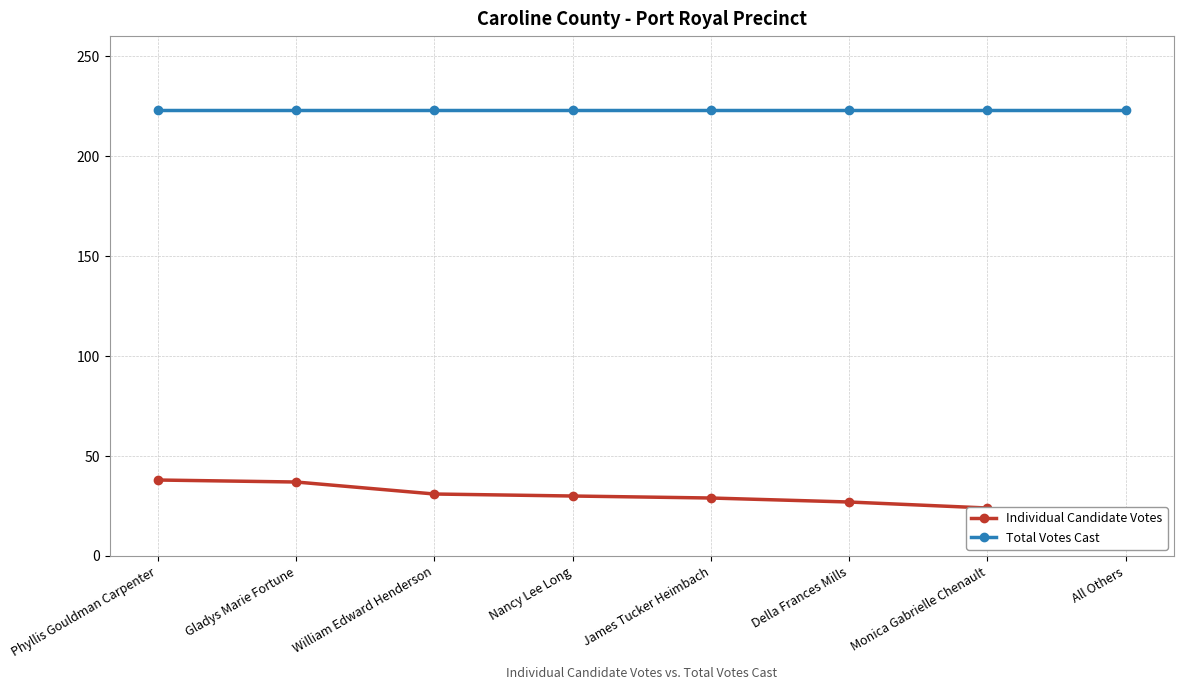

What is the label of the 6th point from the left?

Della Frances Mills